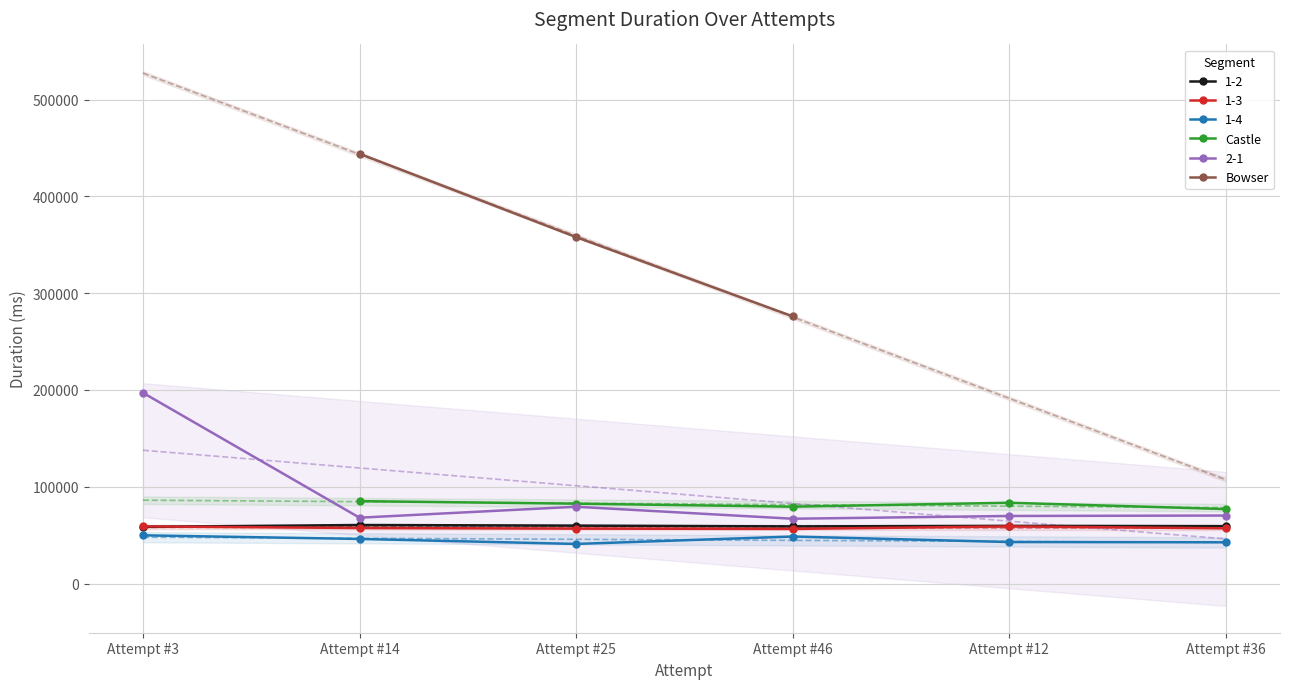

At which category is the sum across all series the highest?

Attempt #14